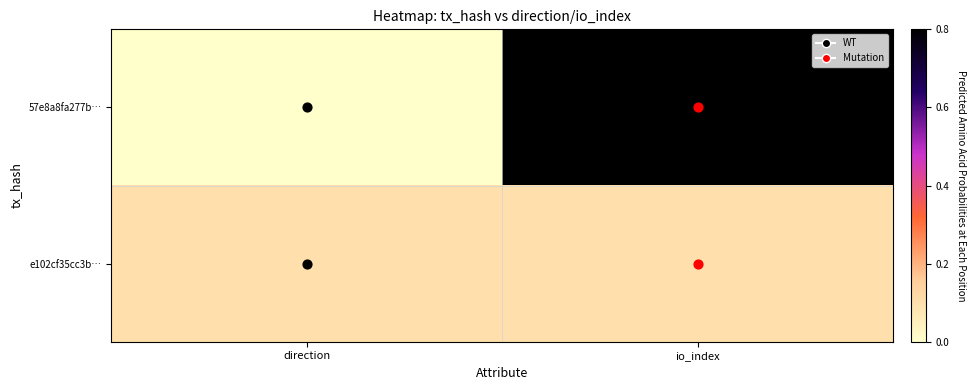

Between direction and io_index, which is larger?

io_index